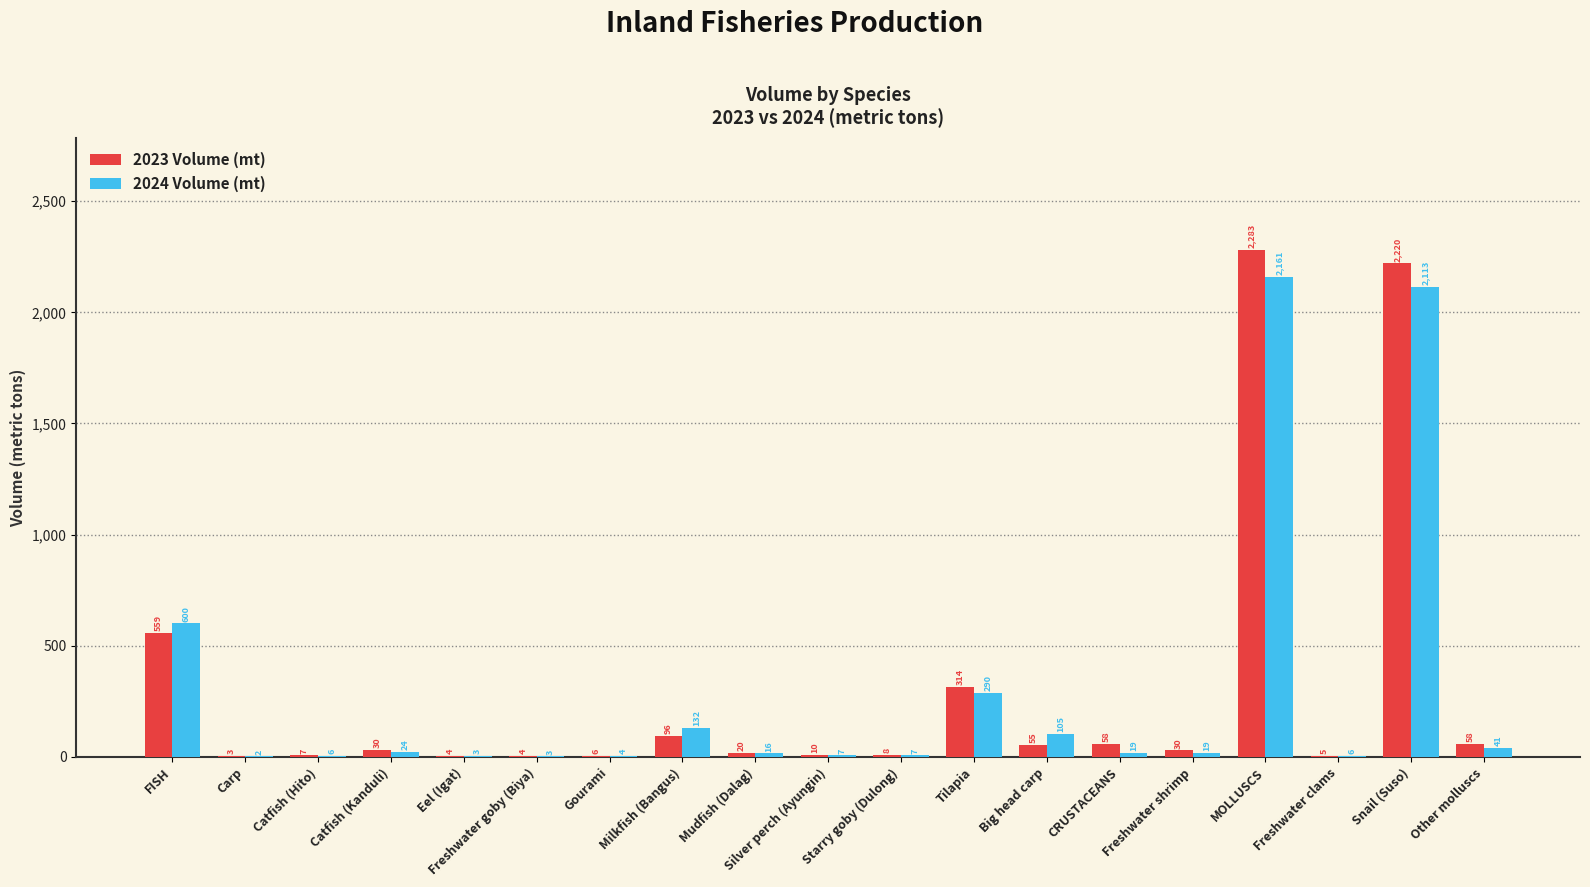

What is the sum of the 2024 Volume (mt) values at MOLLUSCS and Other molluscs?

2202.0